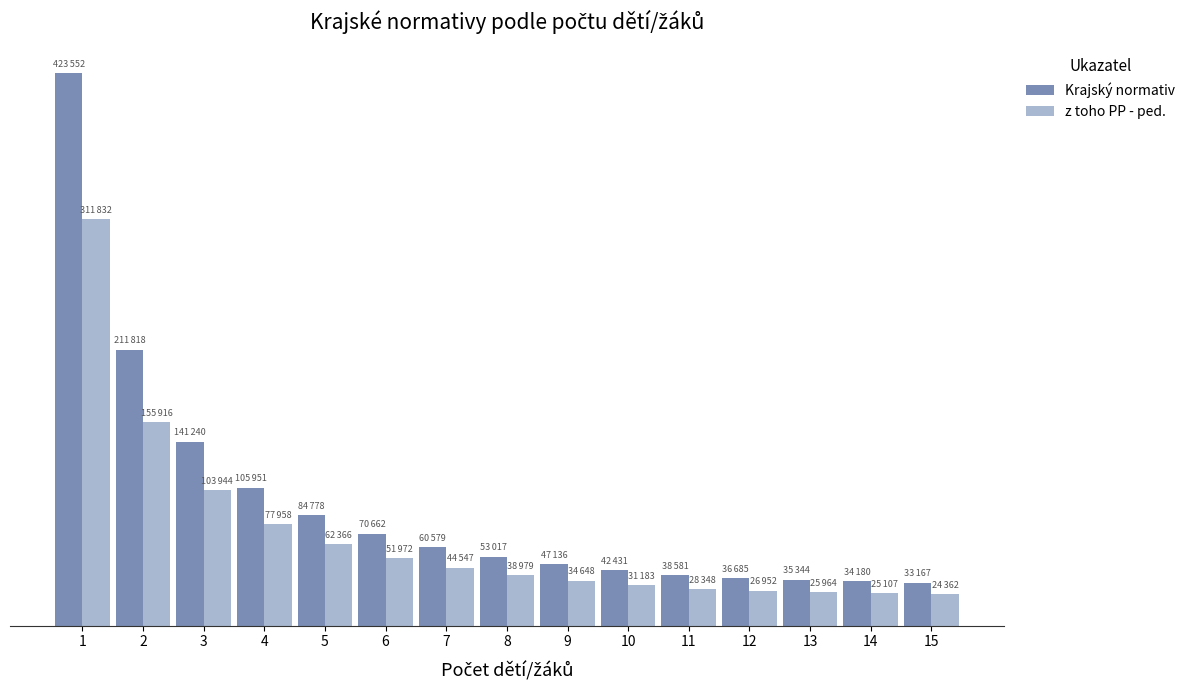

What is the approximate value of Krajský normativ at 15, to the nearest 10?

33170